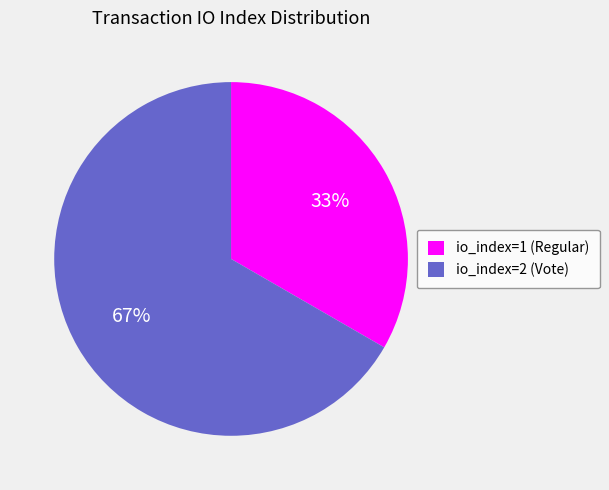

To the nearest percent, what is the average slice percentage?

50%